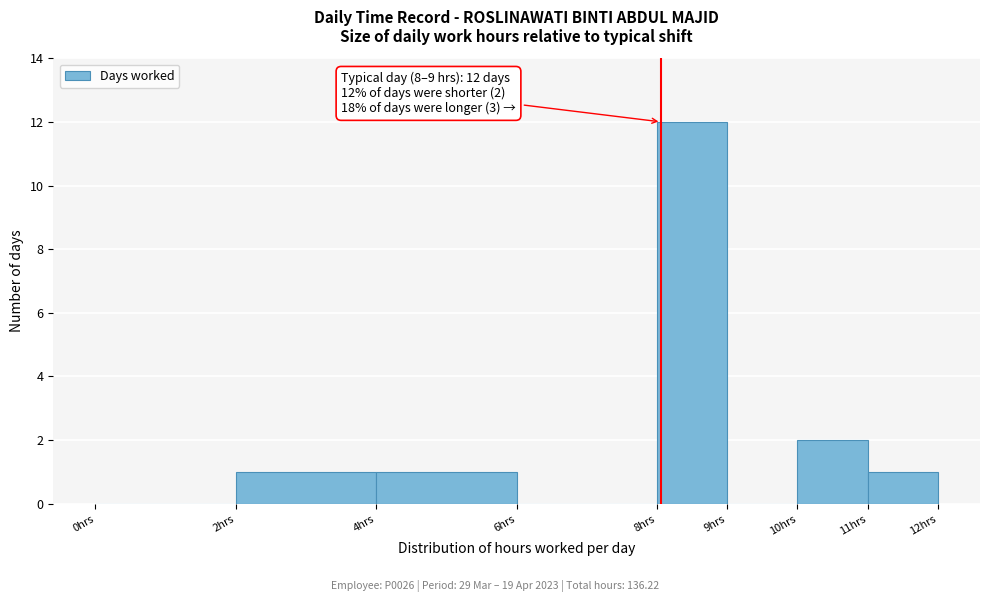

Which range on the x-axis has the tallest bar?

8 to 9